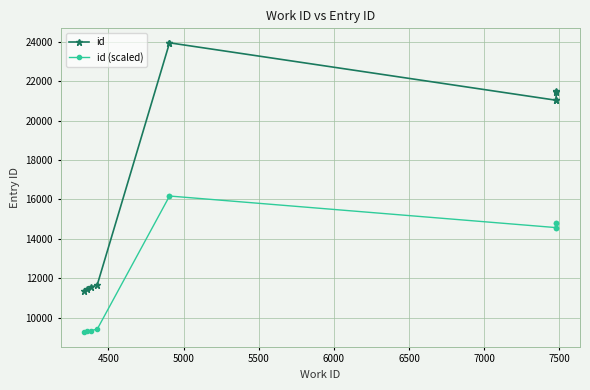

List the series in order of their peak value, highest first.

id, id (scaled)